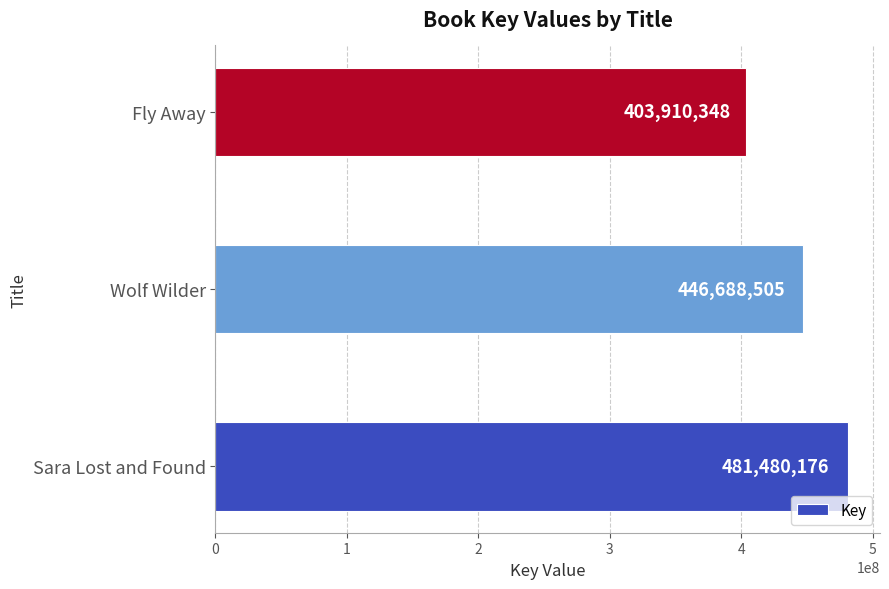

How many bars are there in total?

3